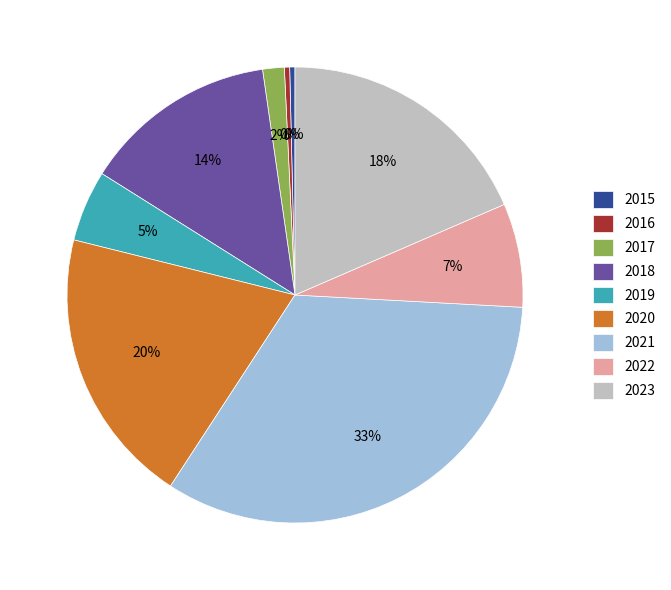

The 2022 slice represents 1% of the pie. True or false?

False